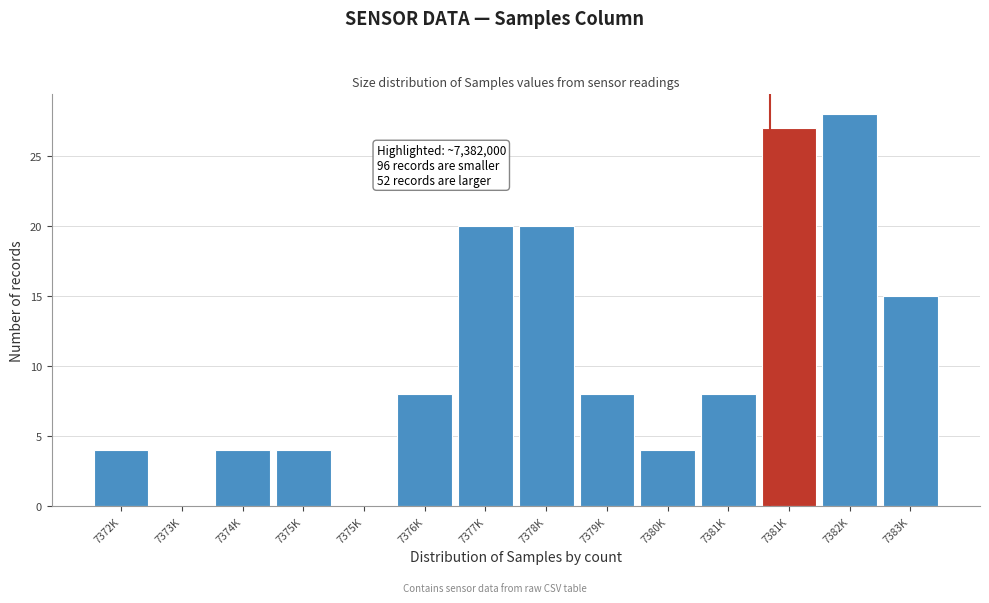

How many data points does each series have?

14